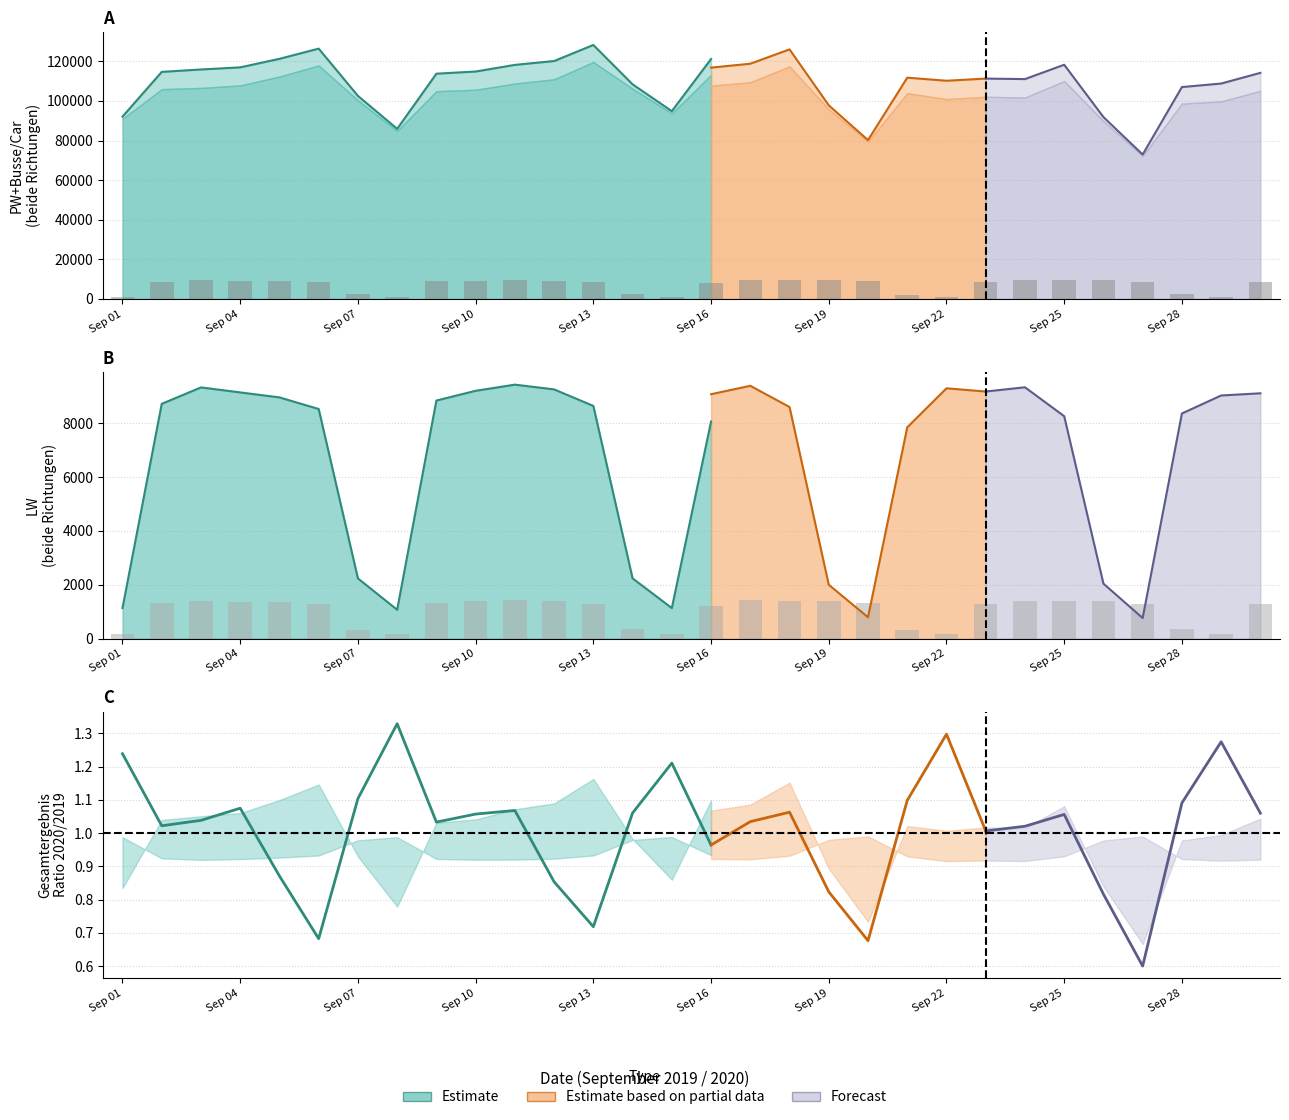

What is the approximate value at 17?

9335